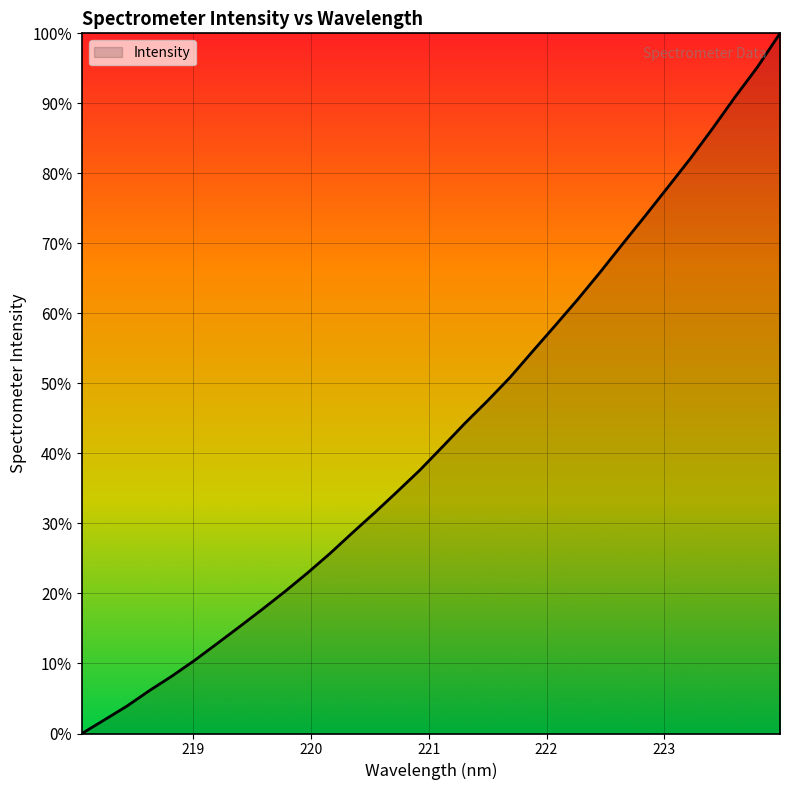

How many categories are shown in the chart?

32